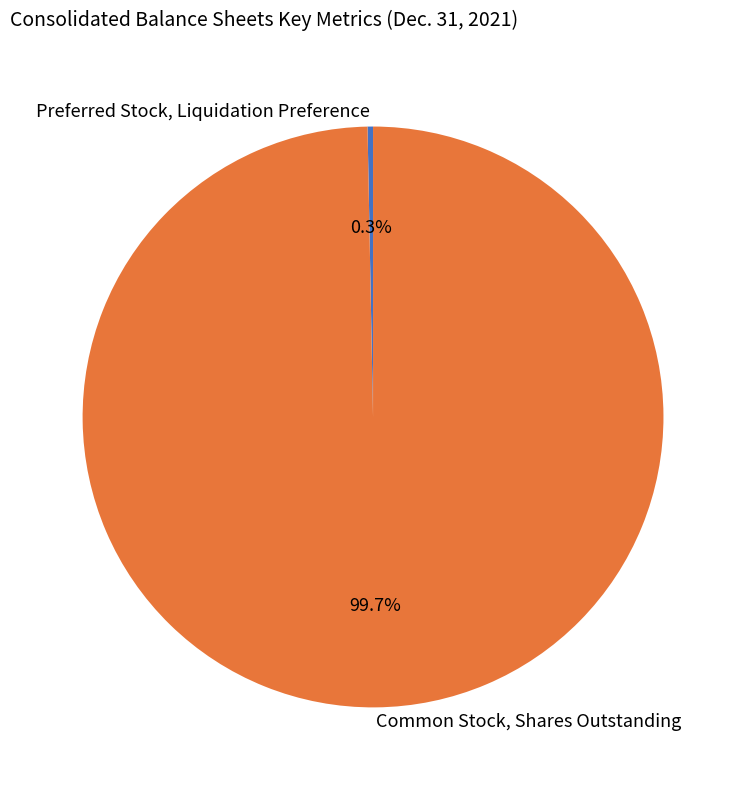

Count the number of slices in the pie.

2